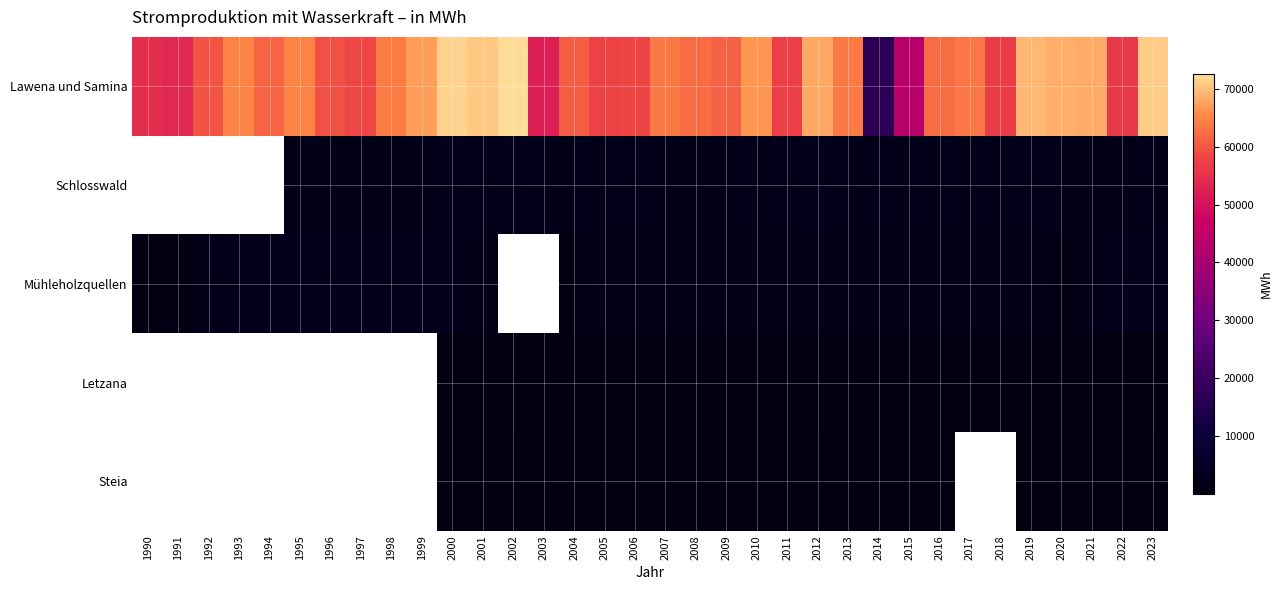

What is the minimum value shown in the chart?

10.0